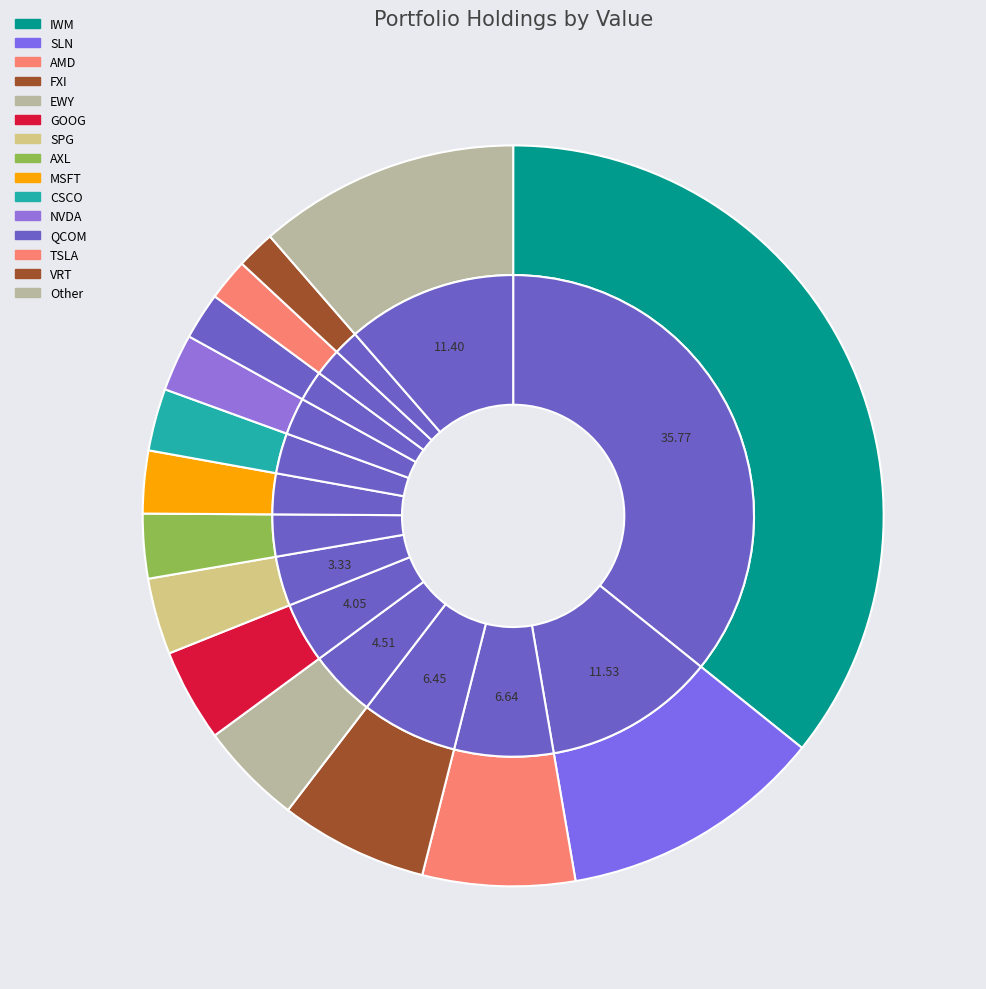

What percentage do AXL and MSFT together represent?

5.5%